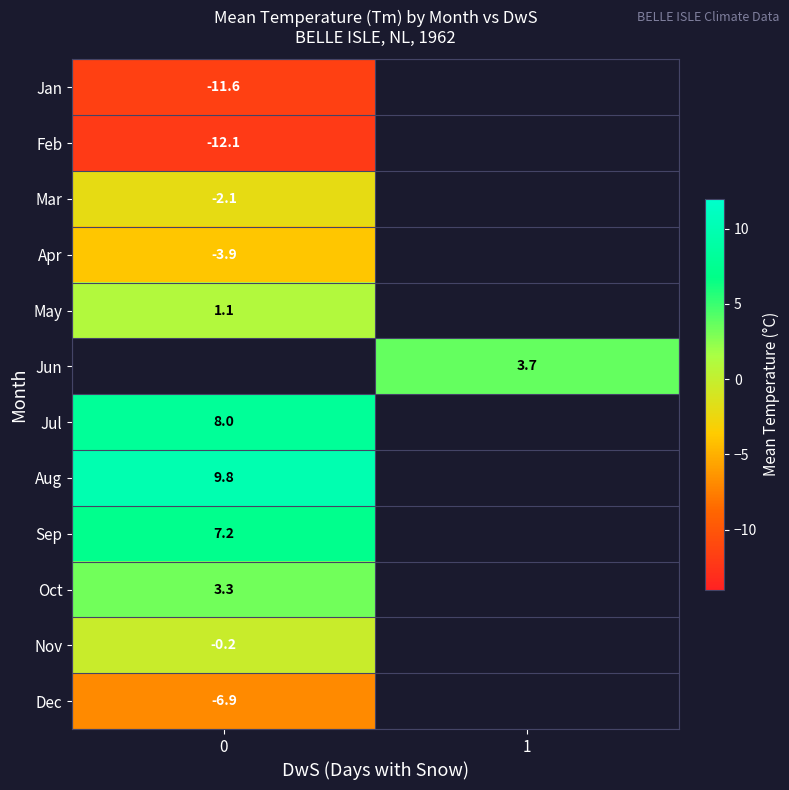

How many series are shown in this chart?

12